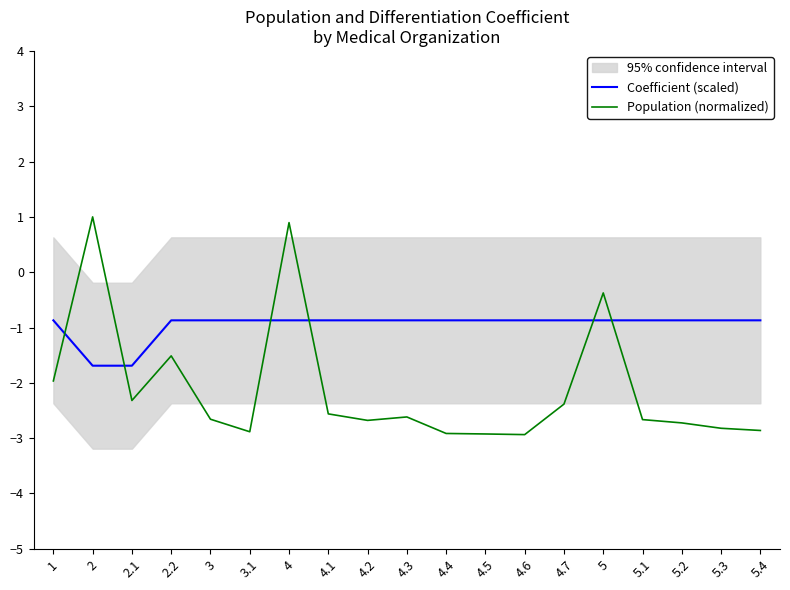

Which series has the largest total across all categories?

Coefficient (scaled)